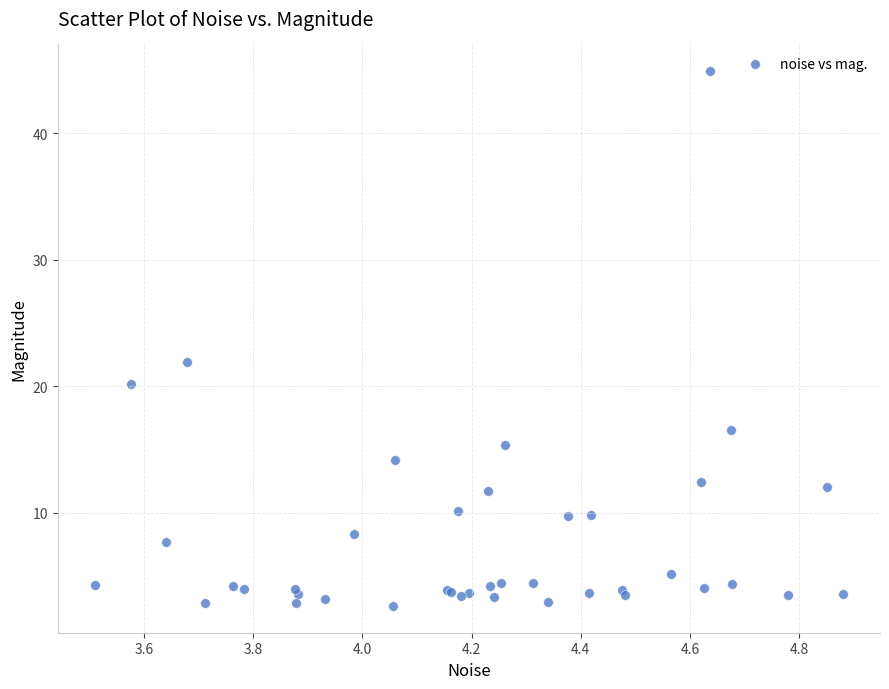

What Y value in the scatter plot is closest to 23?

22.0